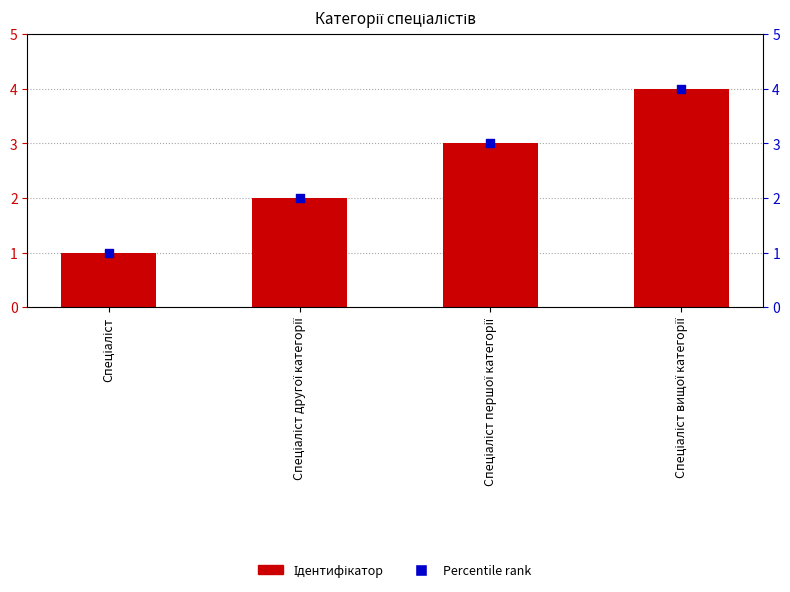

Which series has the largest total across all categories?

Ідентифікатор